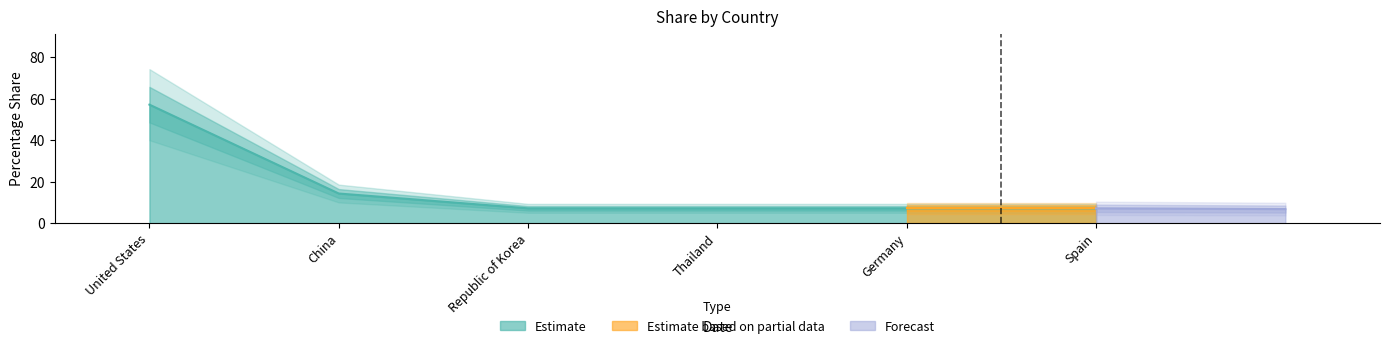

Read the value at Spain.

7.1